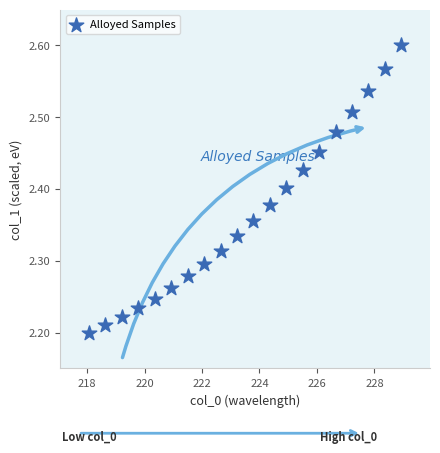

What is the range of X values (max minus min)?

10.9